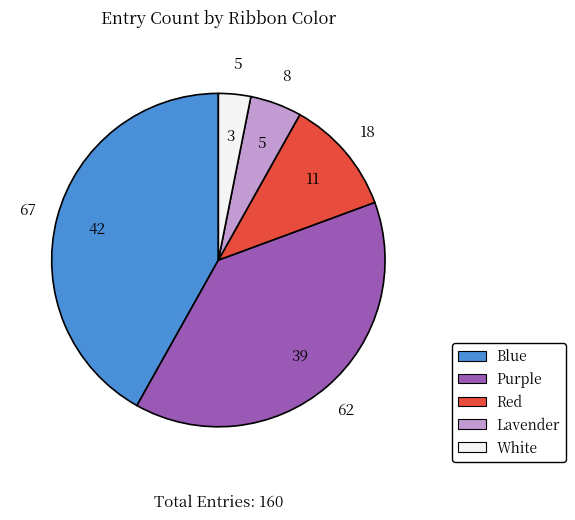

What is the ratio of the value at Blue to the value at Red?

3.7